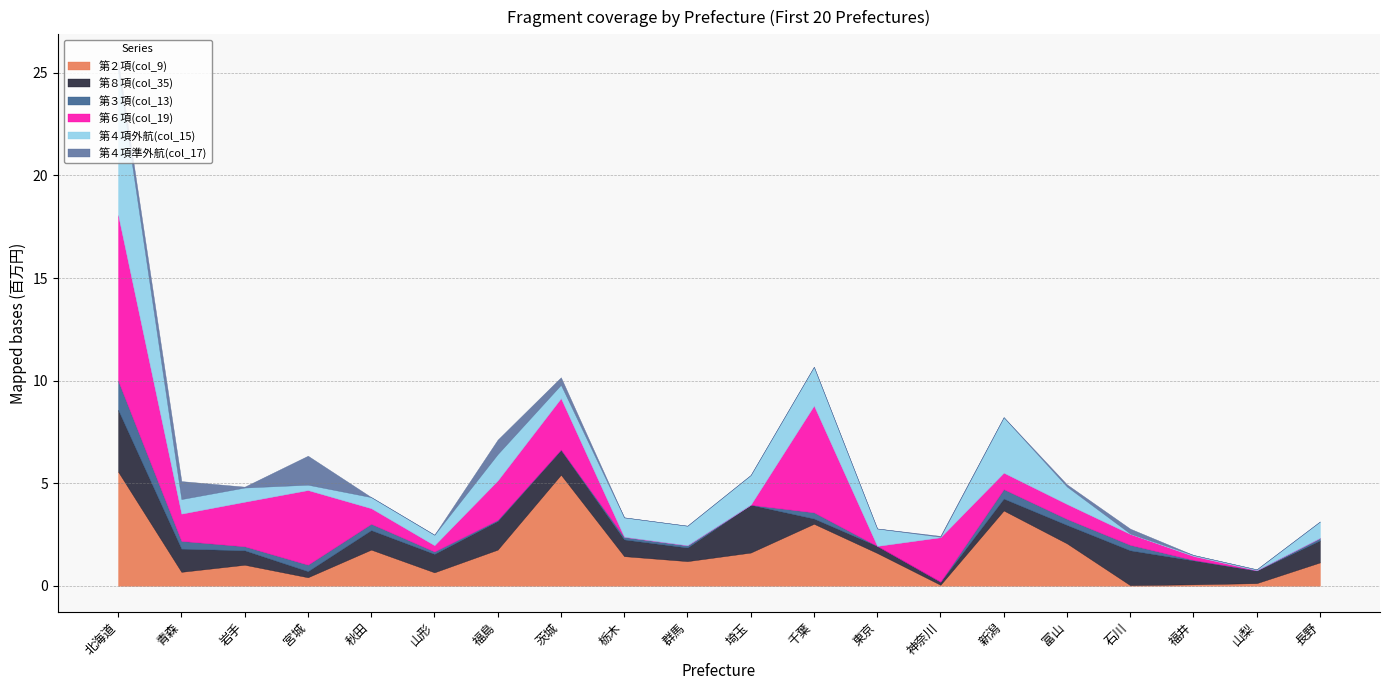

What is the sum of all 第６項(col_19) values?

30328345